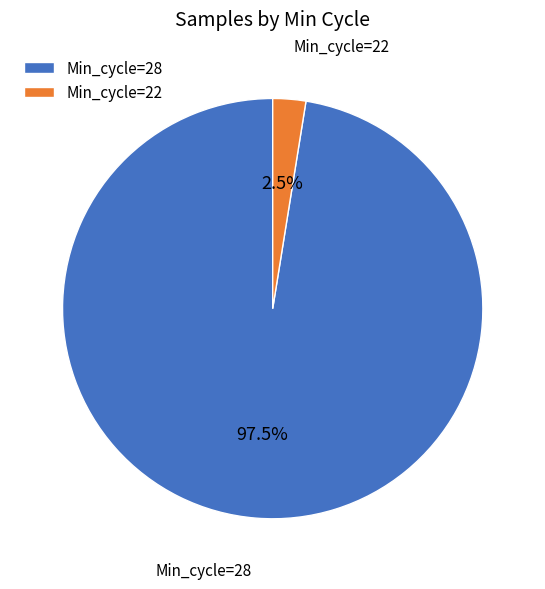

What is the largest slice in the pie chart?

Min_cycle=28